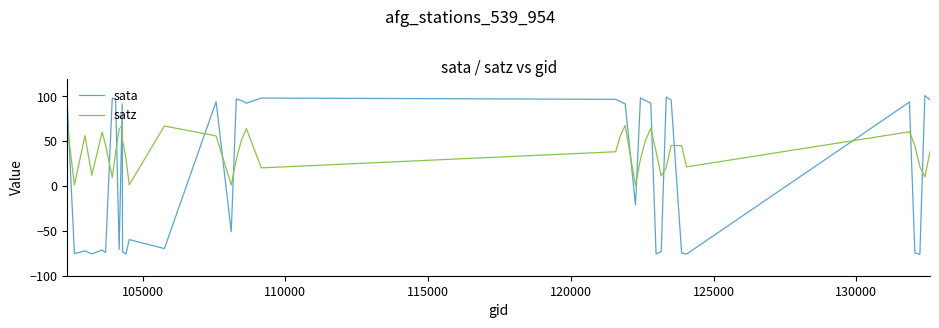

Which series has the widest spread of values?

sata